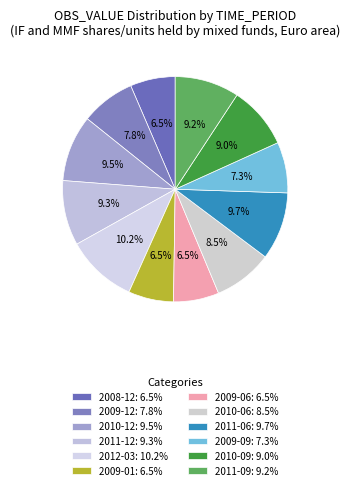

How many segments does this pie chart have?

12